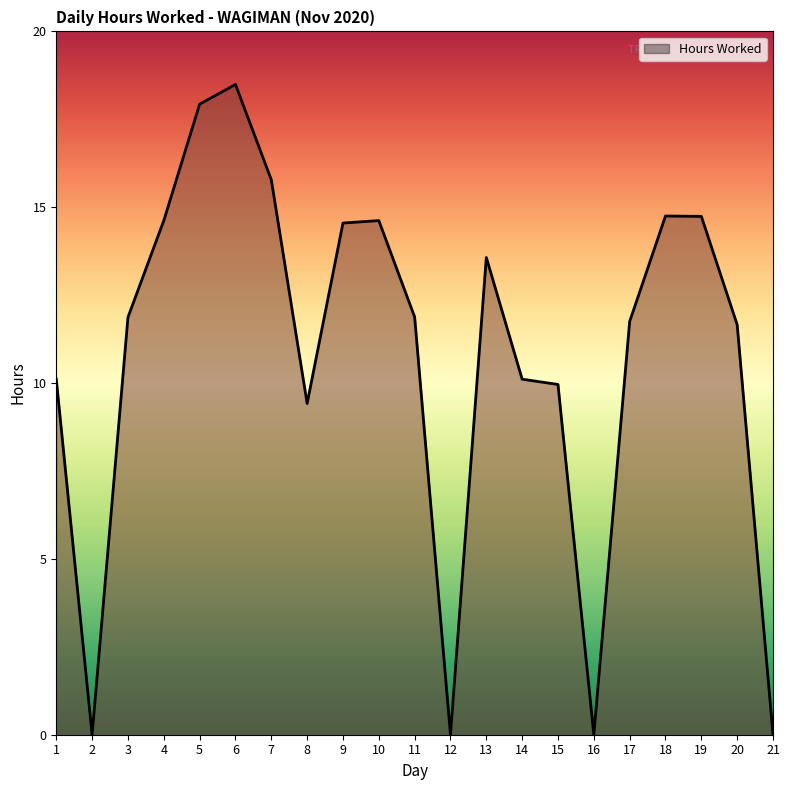

Which category has the highest value across all series?

6